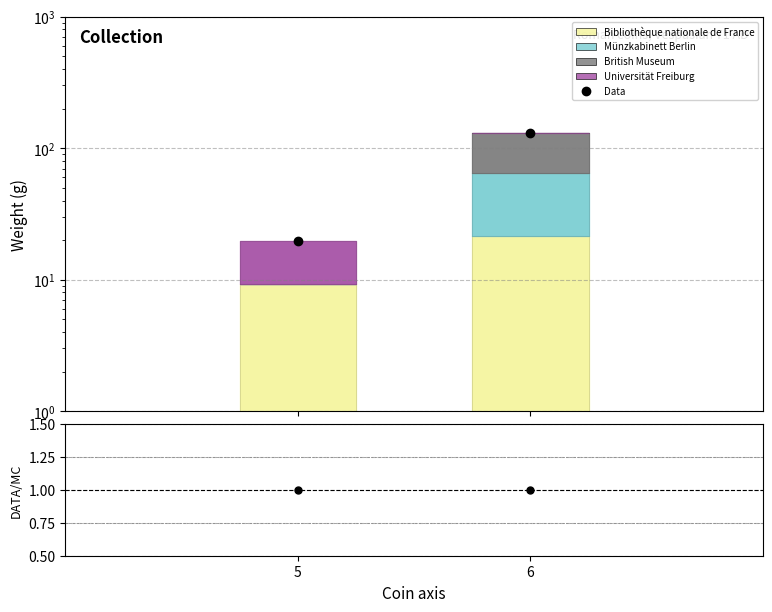

Where is Bibliothèque nationale de France nearest to the value 15?

5